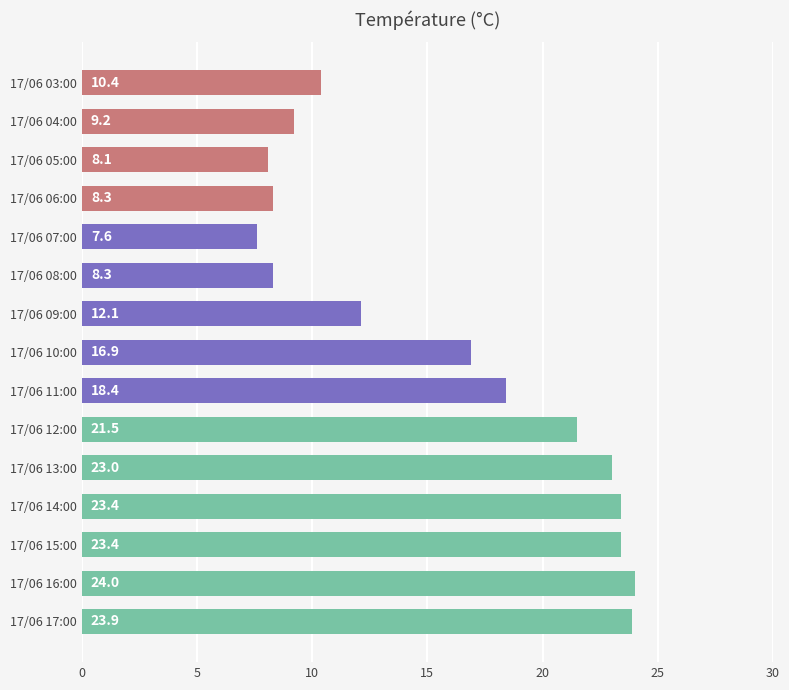

How many bars are there in total?

15